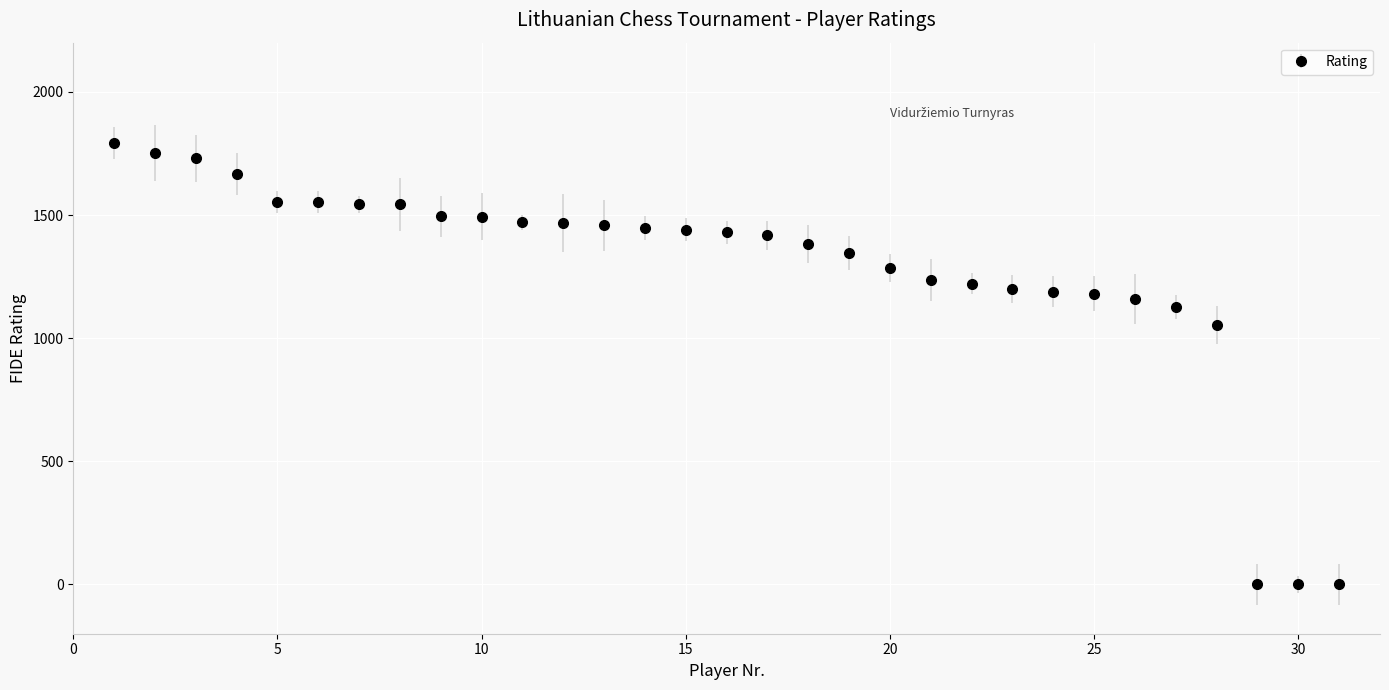

What is the average value?

1279